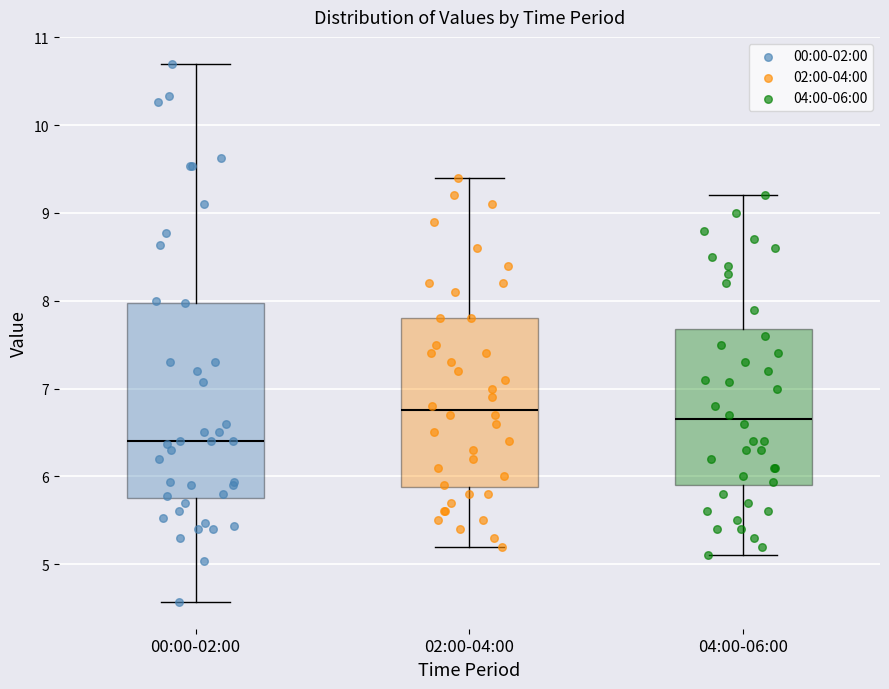

Reading left to right, read every box against the y-axis: the position of its median line, the range the box covers, and the ends of its whiskers. The values are not printed on the chart, so give them approximately, as read against the axis.

00:00-02:00: median 6.4, box 5.8 to 8.0, whiskers 4.6 to 10.7
02:00-04:00: median 6.8, box 5.9 to 7.8, whiskers 5.2 to 9.4
04:00-06:00: median 6.7, box 5.9 to 7.7, whiskers 5.1 to 9.2